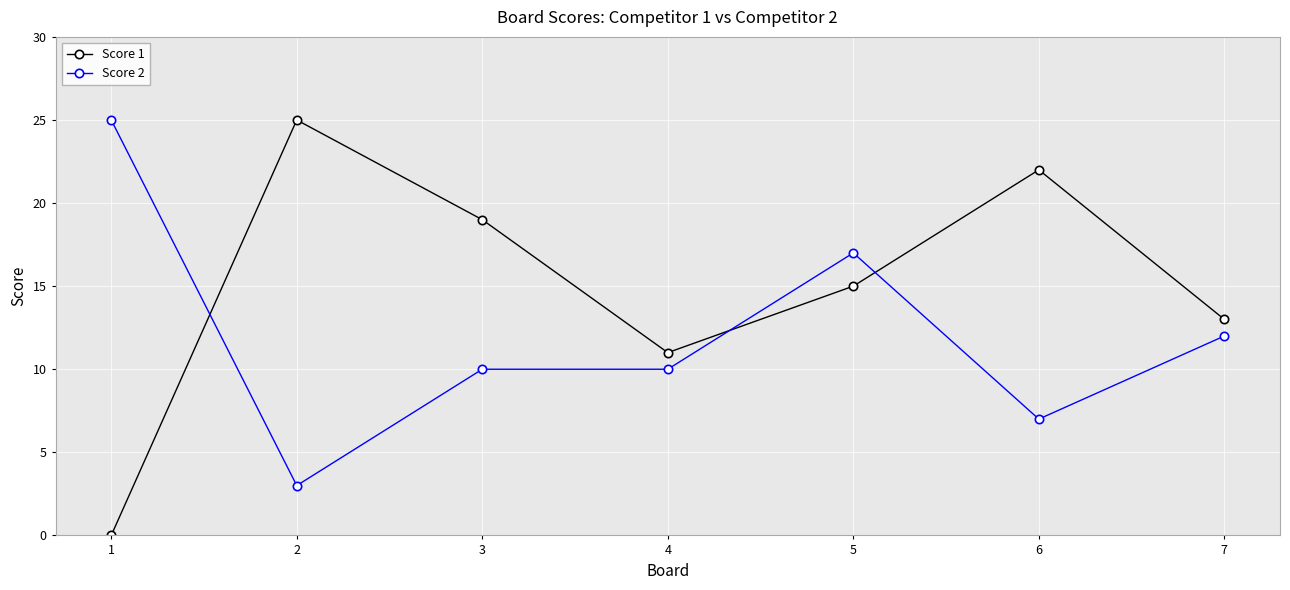

Reading left to right, list all the values displayed in this chart.

Score 1: 1=0	2=25	3=19	4=11	5=15	6=22	7=13
Score 2: 1=25	2=3	3=10	4=10	5=17	6=7	7=12